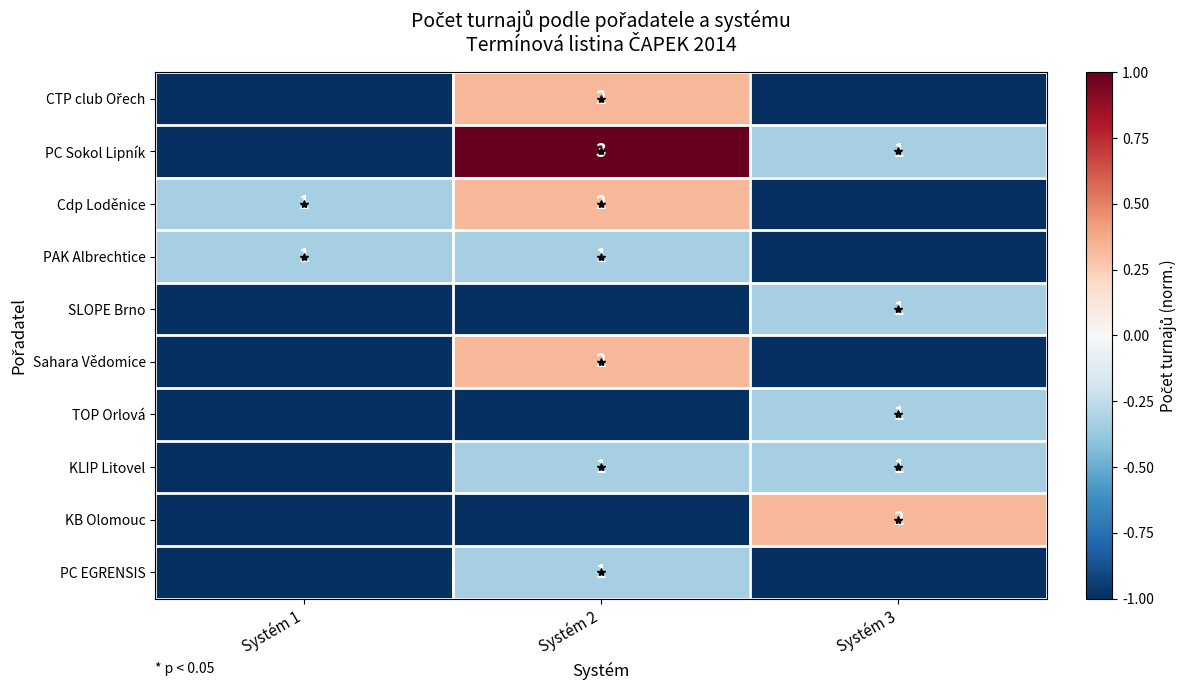

At how many categories does at least one series exceed 0?

2